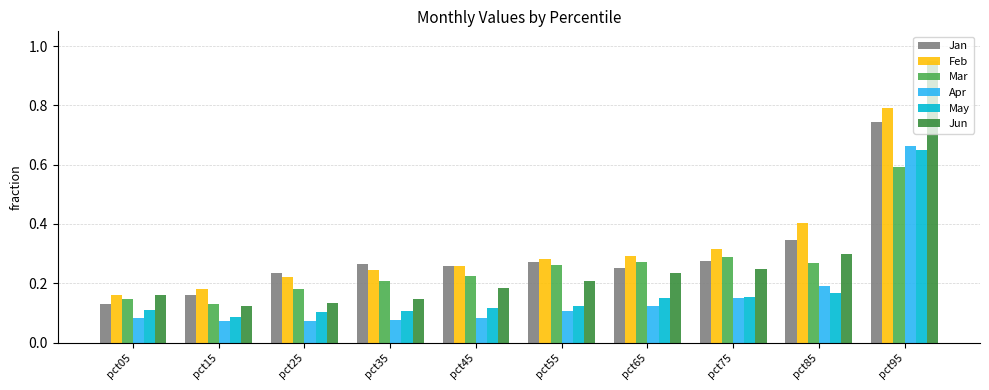

Is it true that Jan equals 0.5 at pct45?

False